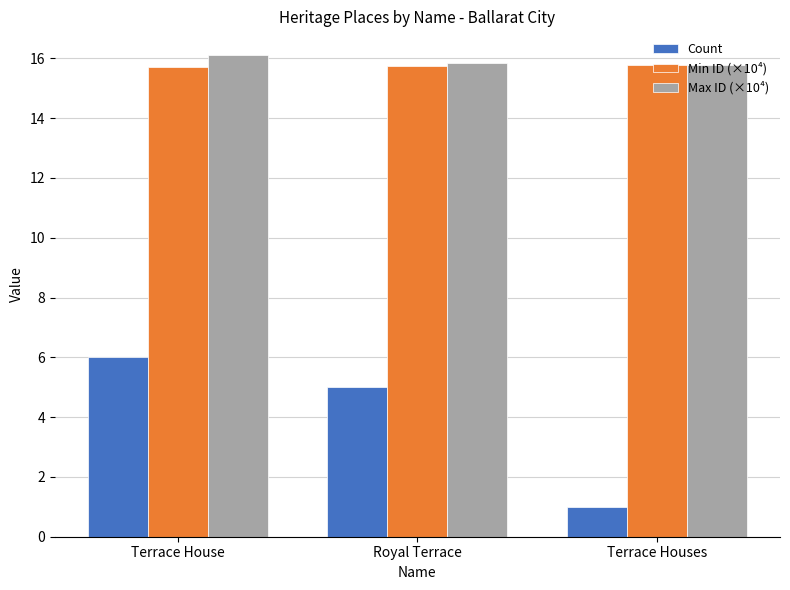

What value does the Count series have at Royal Terrace?

5.0